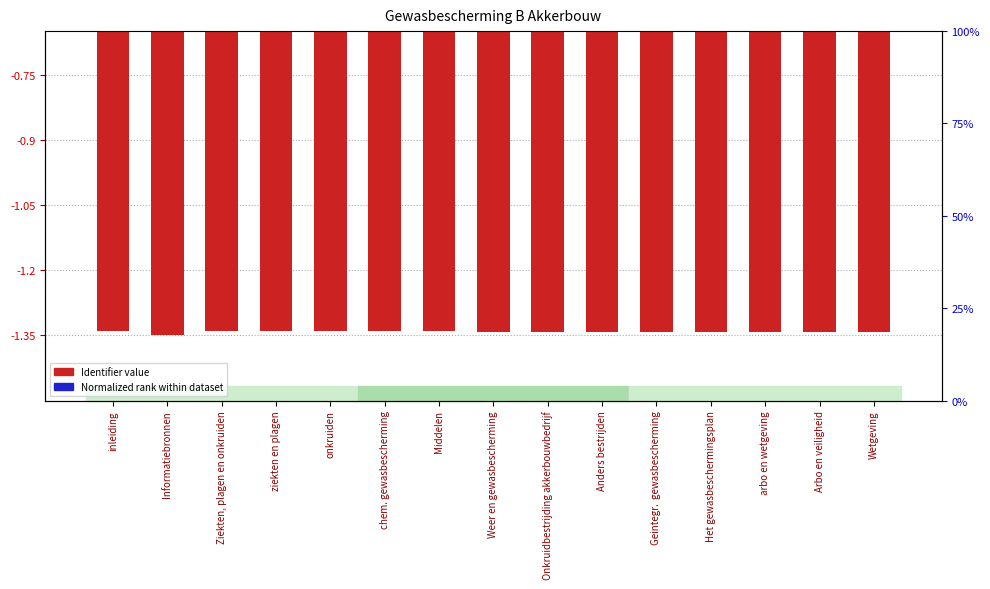

What is the label of the 5th bar from the right?

Geintegr.  gewasbescherming